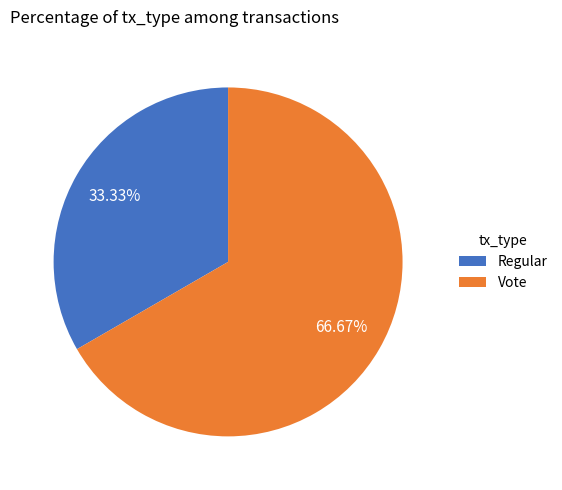

Between Vote and Regular, which is larger?

Vote